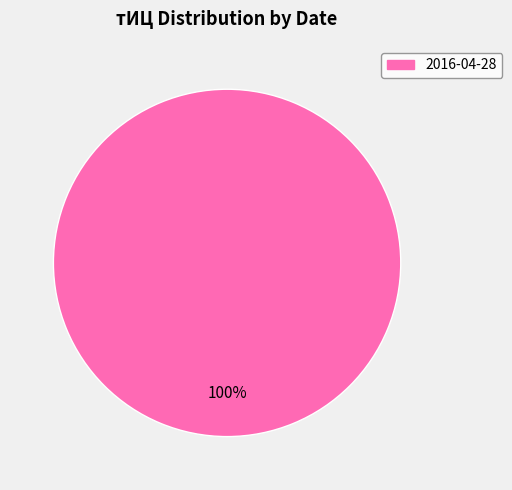

Is there any slice that represents more than half of the pie?

Yes